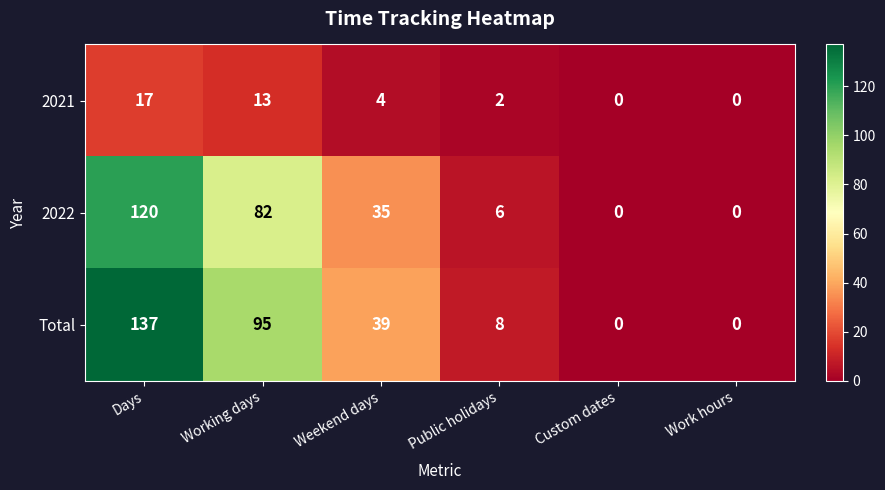

Is it true that Total equals -44 at Custom dates?

False